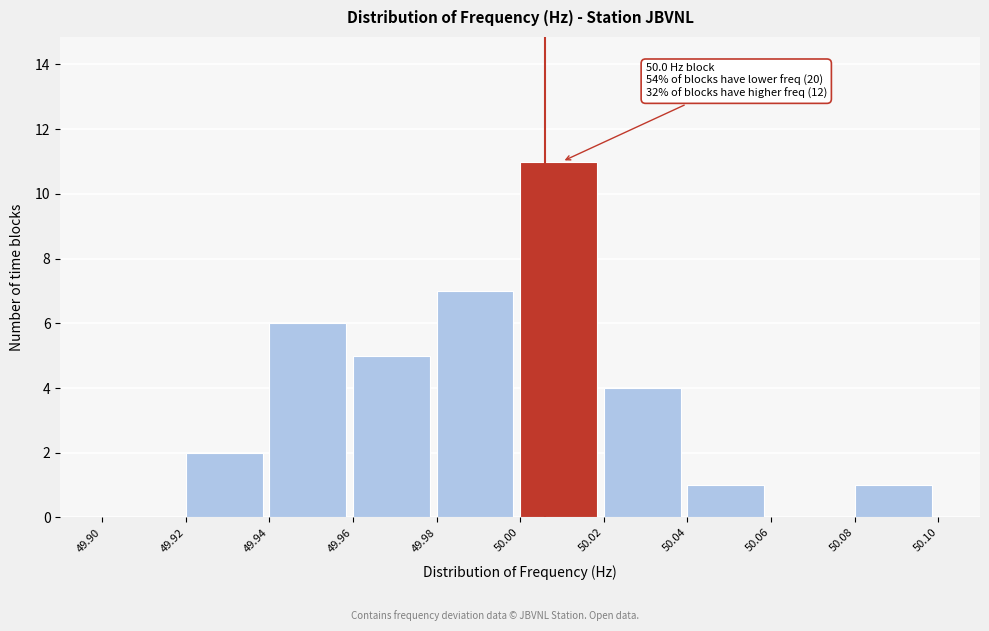

Which range on the x-axis has the tallest bar?

50.00 to 50.02